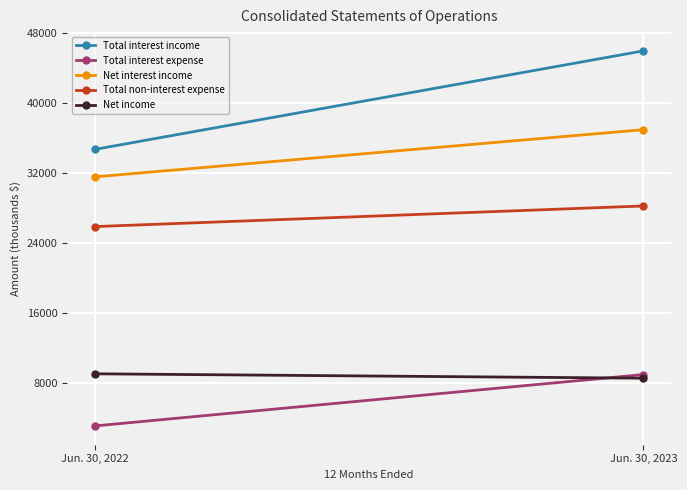

The Total interest expense series shows 5552 at Jun. 30, 2022. True or false?

False